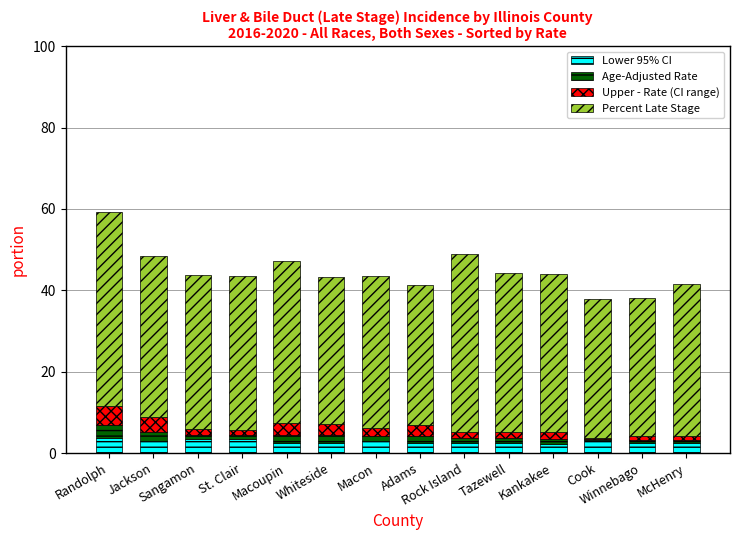

What is the maximum value for Lower 95% CI?

3.8